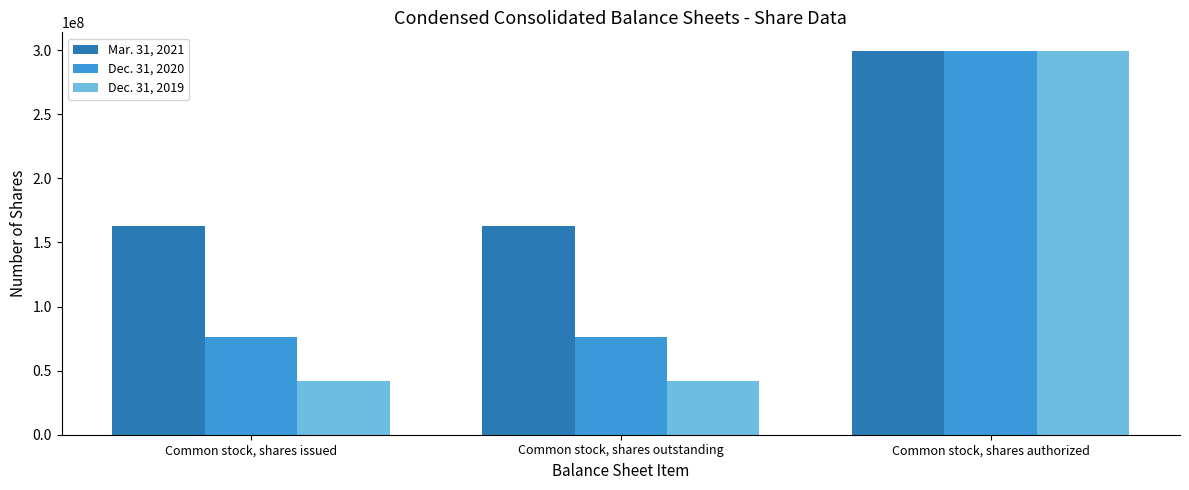

What is the total value across all series at Common stock, shares issued?

281083135